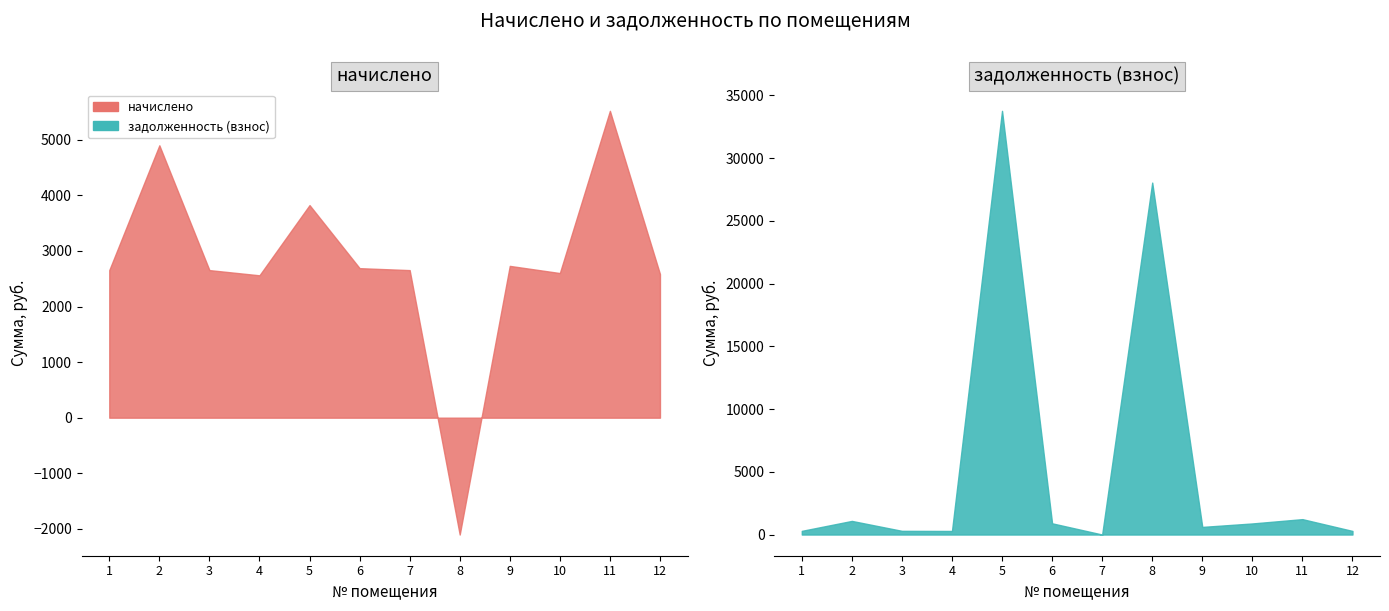

What is the maximum value shown in the chart?

33771.5